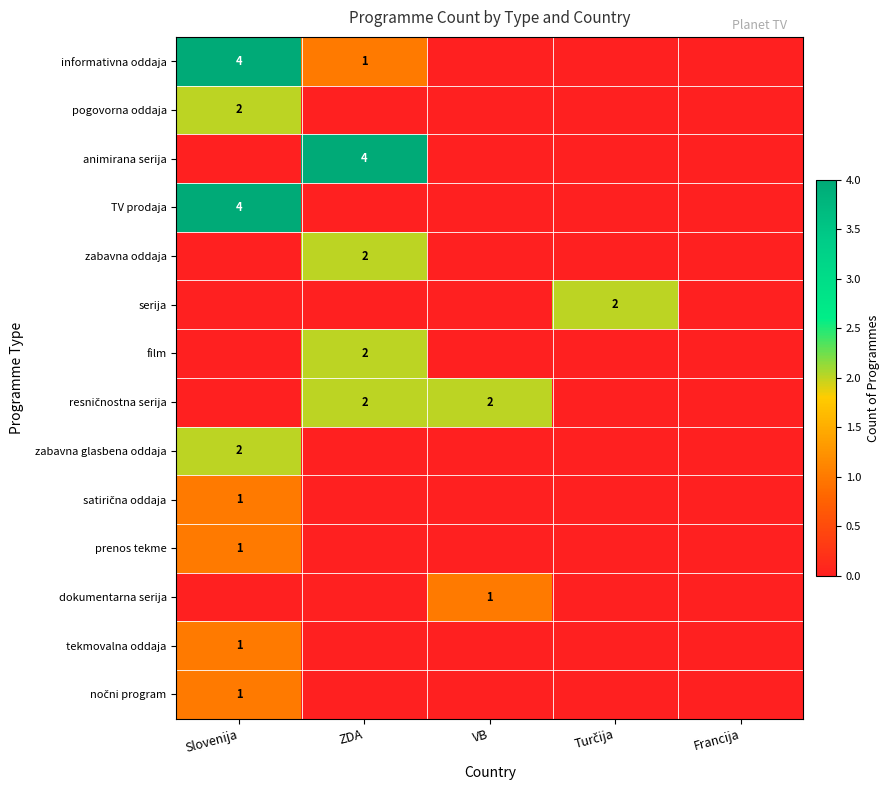

True or false: TV prodaja has a value of 4 at Slovenija.

True